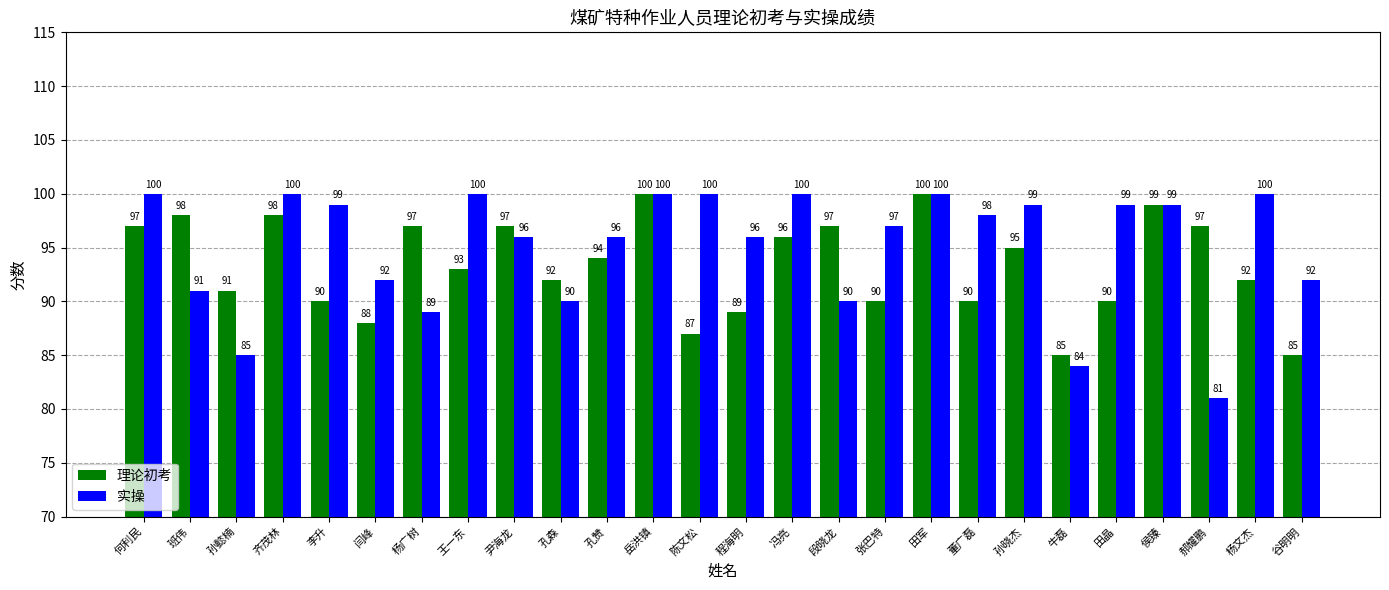

What is the sum of all 实操 values?

2473